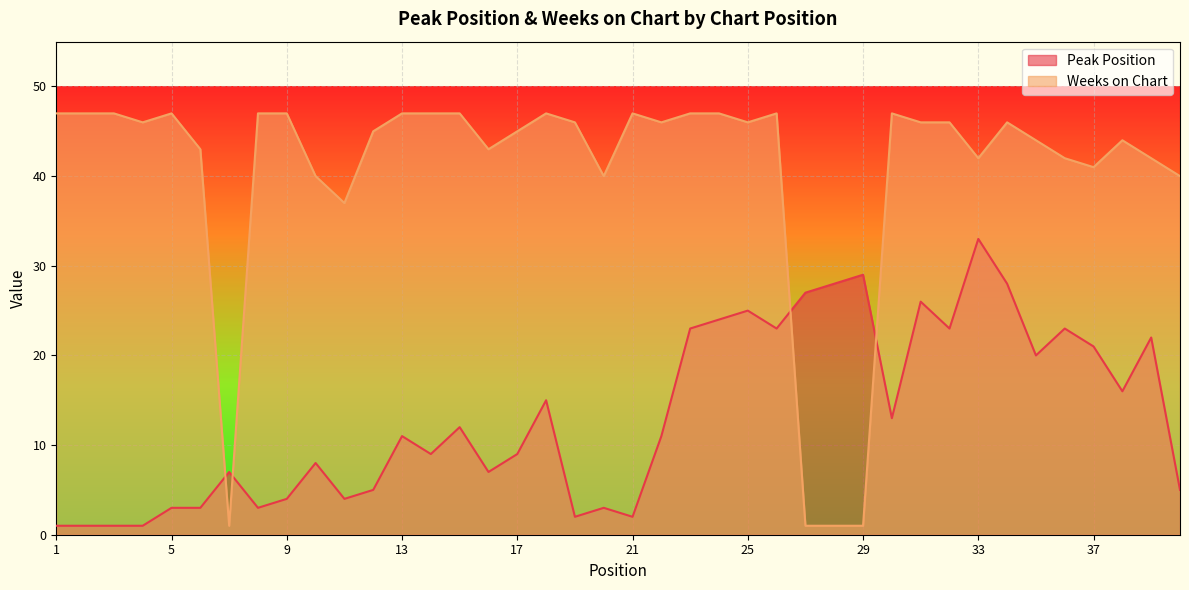

How many values in the Peak Position series are below 11?

19